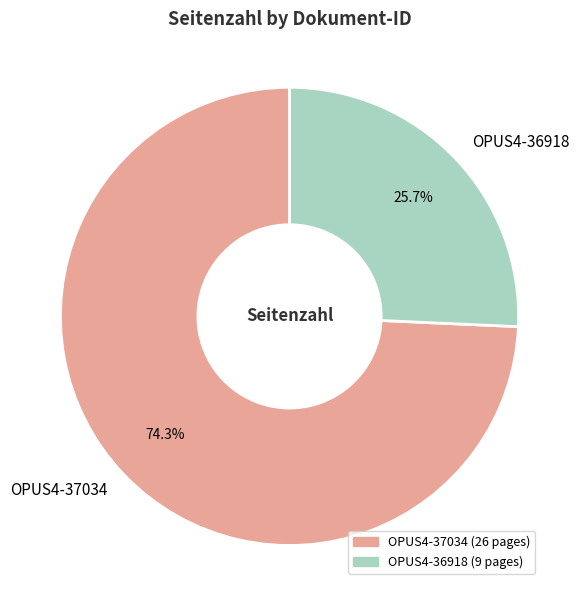

Which category accounts for the majority?

OPUS4-37034